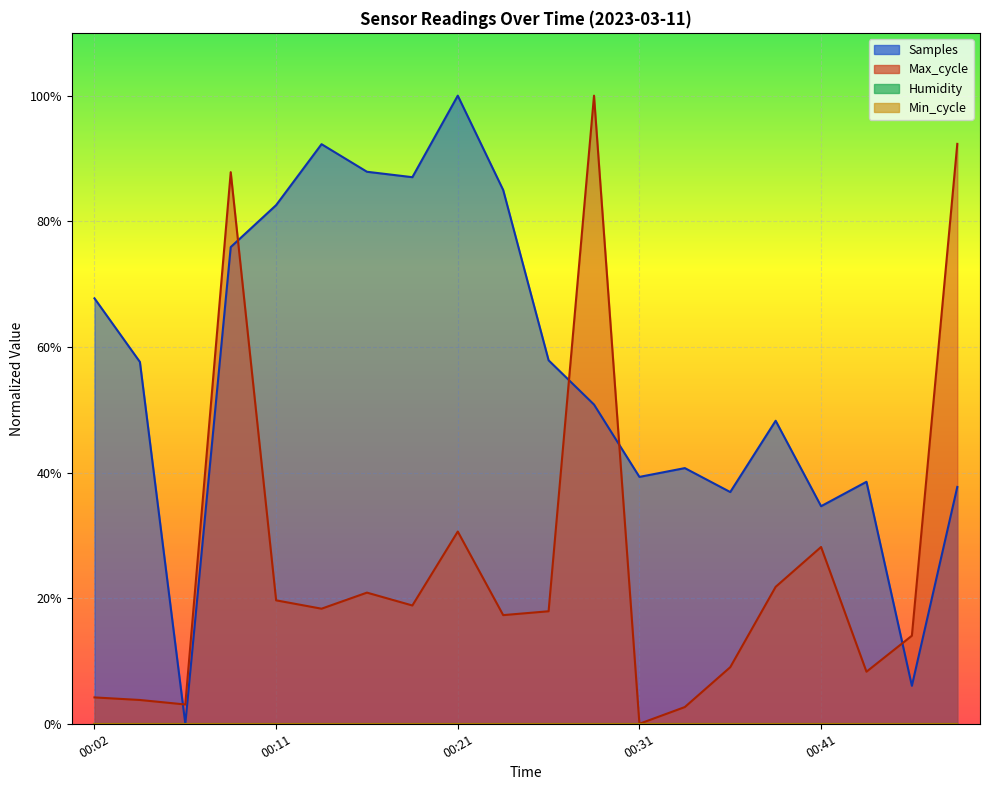

What is the difference between the second highest and minimum values in the Max_cycle series?

0.9